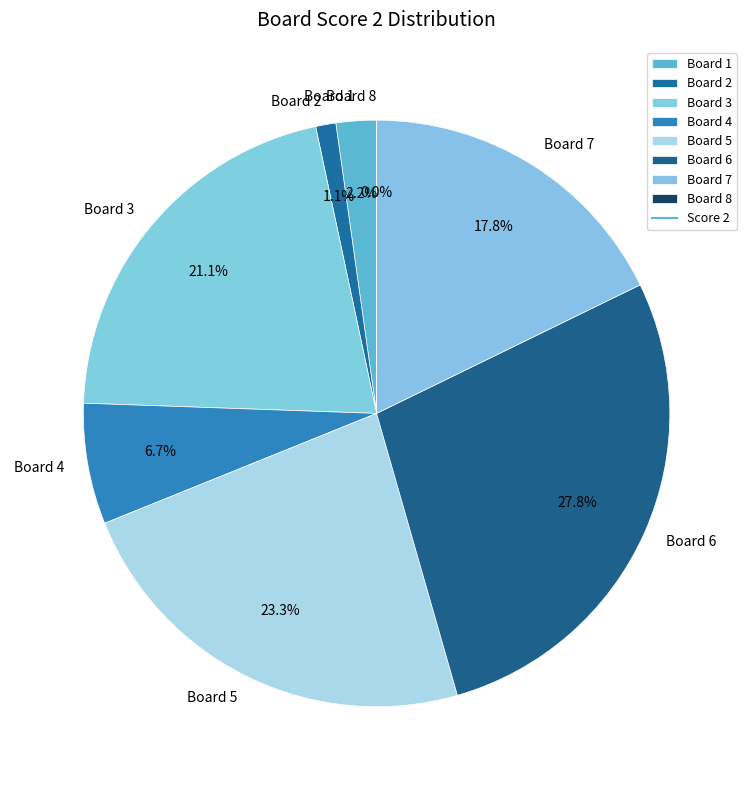

To the nearest percent, what is the difference between the 7 and 8 slice percentages?

18%